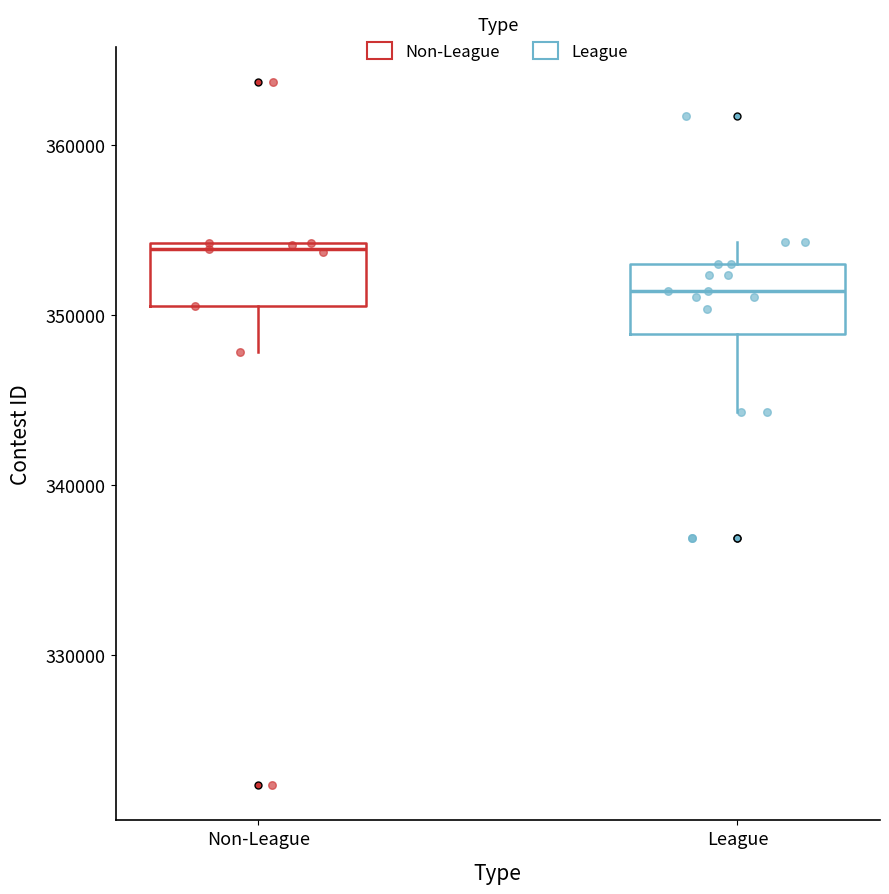

Which box has the highest median line?

Non-League